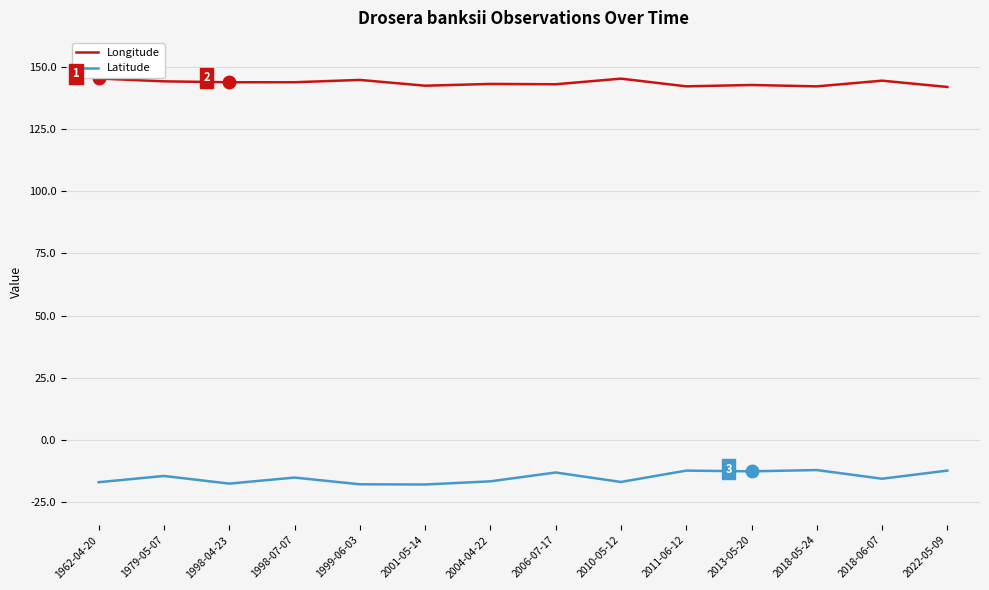

Is it true that Latitude equals -24.8 at 2001-05-14?

False